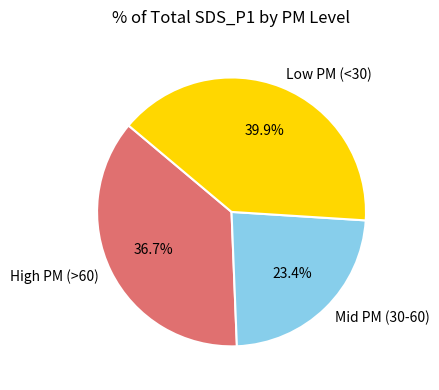

Do High PM (>60) and Mid PM (30-60) together represent more than half of the pie?

Yes